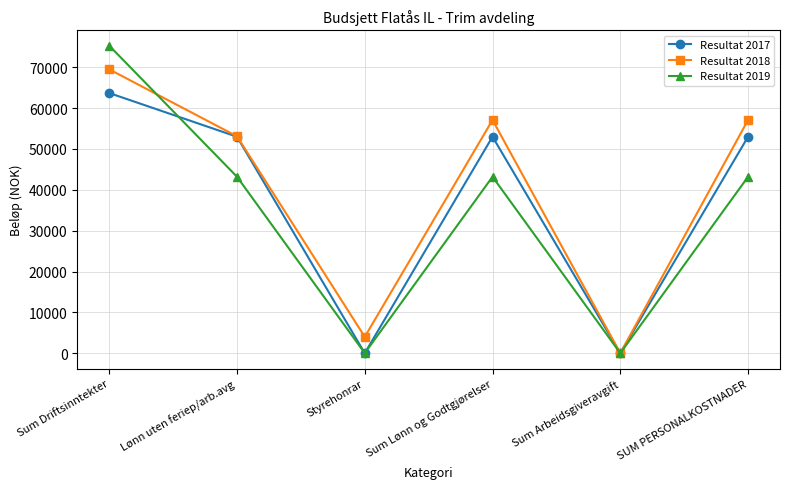

True or false: Resultat 2019 and Resultat 2018 intersect in this chart.

True